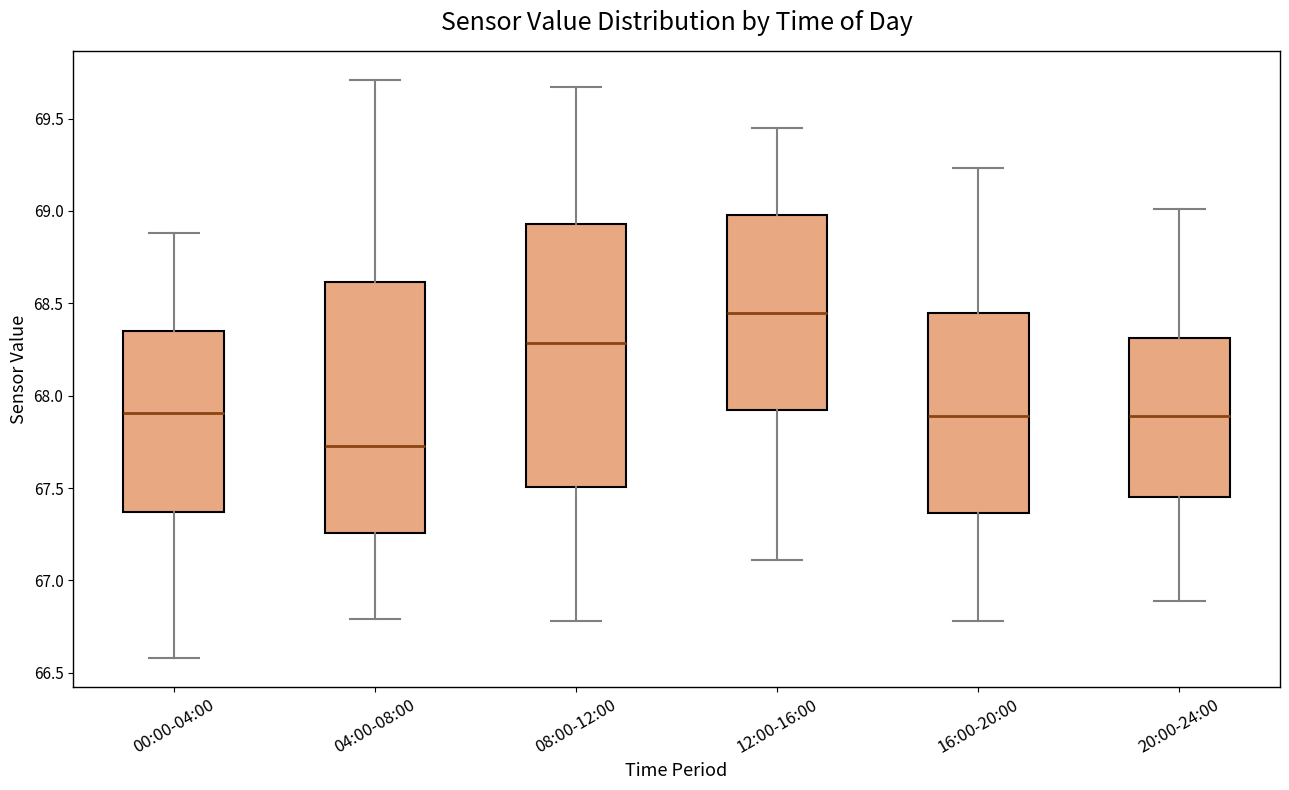

Reading left to right, read every box against the y-axis: the position of its median line, the range the box covers, and the ends of its whiskers. The values are not printed on the chart, so give them approximately, as read against the axis.

00:00-04:00: median 67.90, box 67.35 to 68.35, whiskers 66.60 to 68.90
04:00-08:00: median 67.75, box 67.25 to 68.60, whiskers 66.80 to 69.70
08:00-12:00: median 68.30, box 67.50 to 68.95, whiskers 66.80 to 69.65
12:00-16:00: median 68.45, box 67.90 to 69.00, whiskers 67.10 to 69.45
16:00-20:00: median 67.90, box 67.35 to 68.45, whiskers 66.80 to 69.25
20:00-24:00: median 67.90, box 67.45 to 68.30, whiskers 66.90 to 69.00